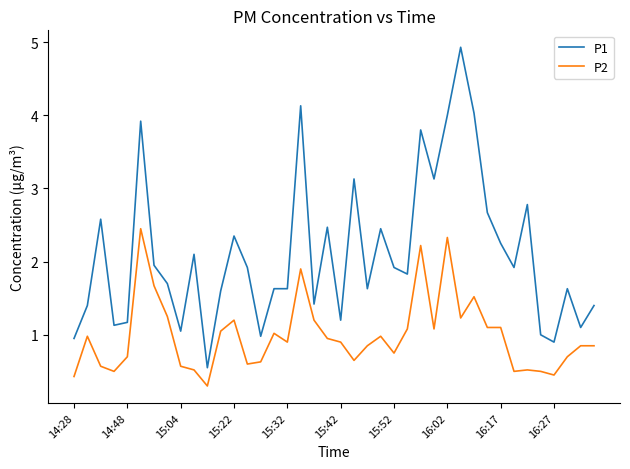

Rank the series by their average value, from lowest to highest.

P2, P1